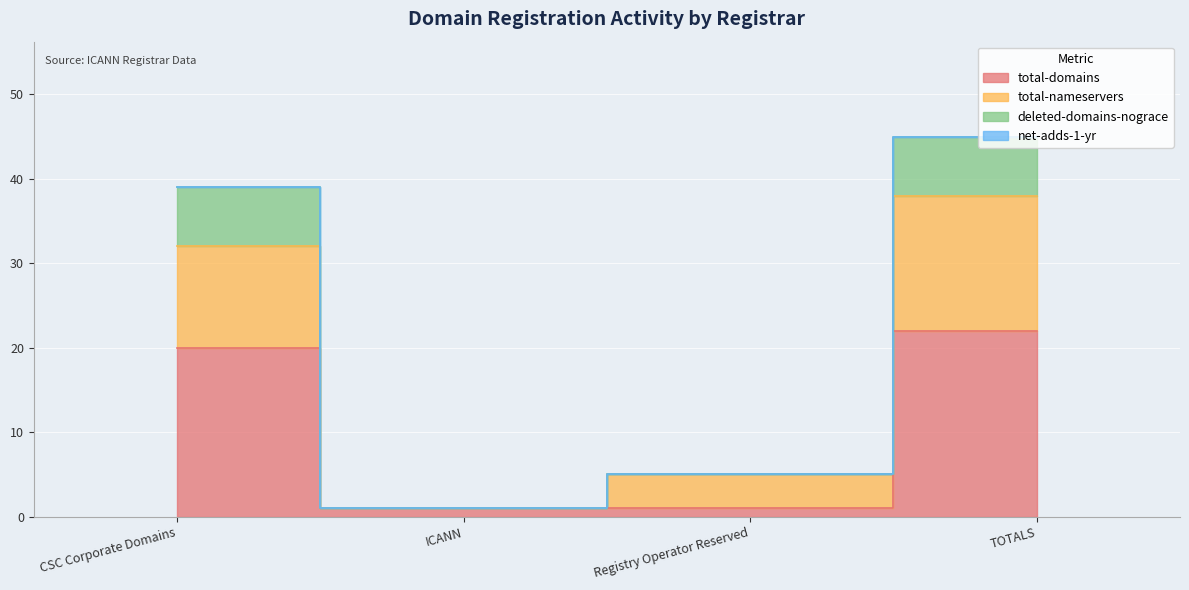

What is the label of the 4th point from the right?

CSC Corporate Domains